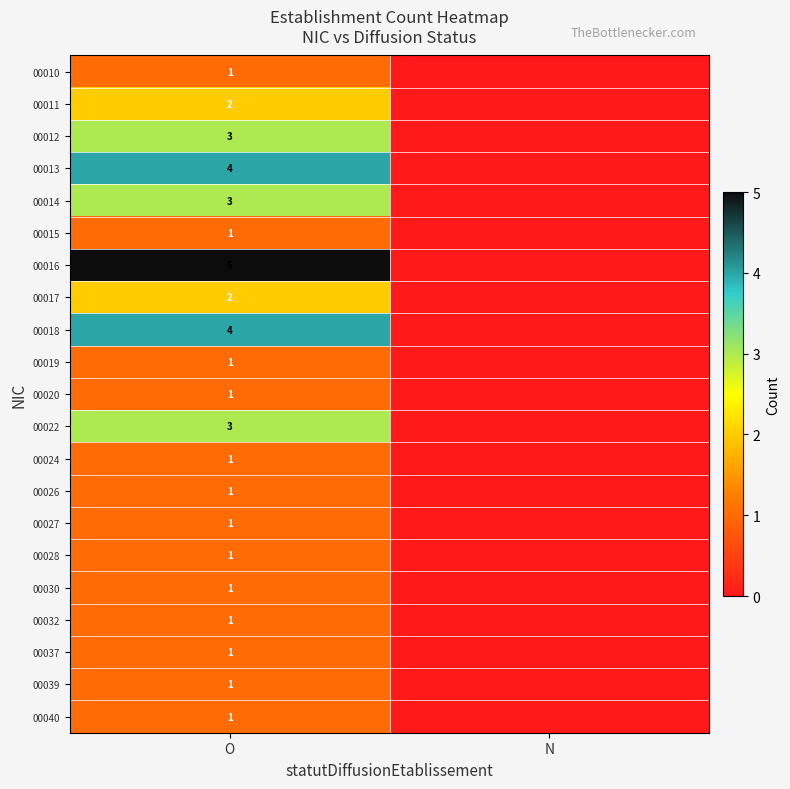

What is the spread (max minus min) of values at O?

4